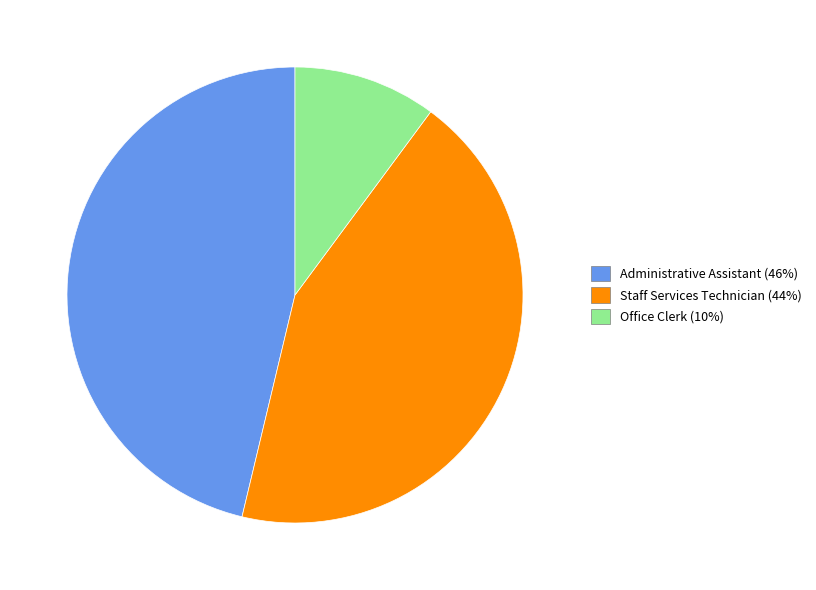

Rank the categories by value from highest to lowest.

Administrative Assistant, Staff Services Technician, Office Clerk